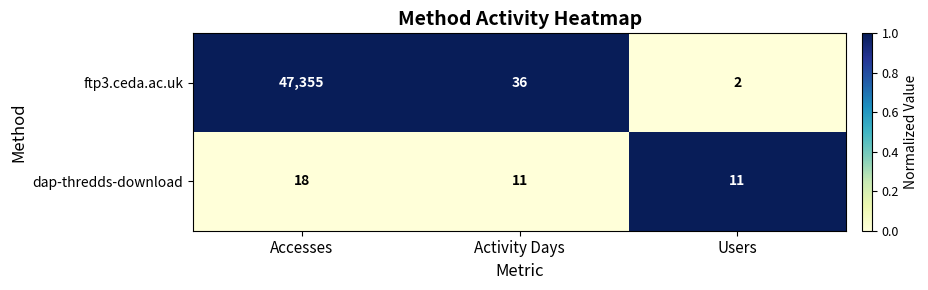

What is the spread (max minus min) of values at Users?

9